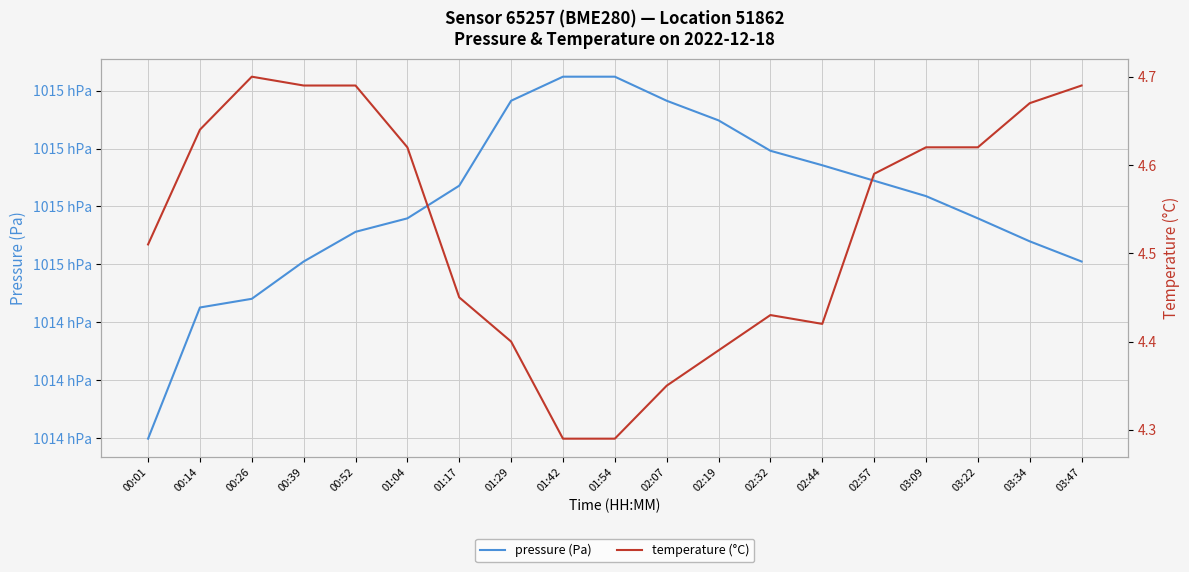

How many lines are shown in the chart?

2